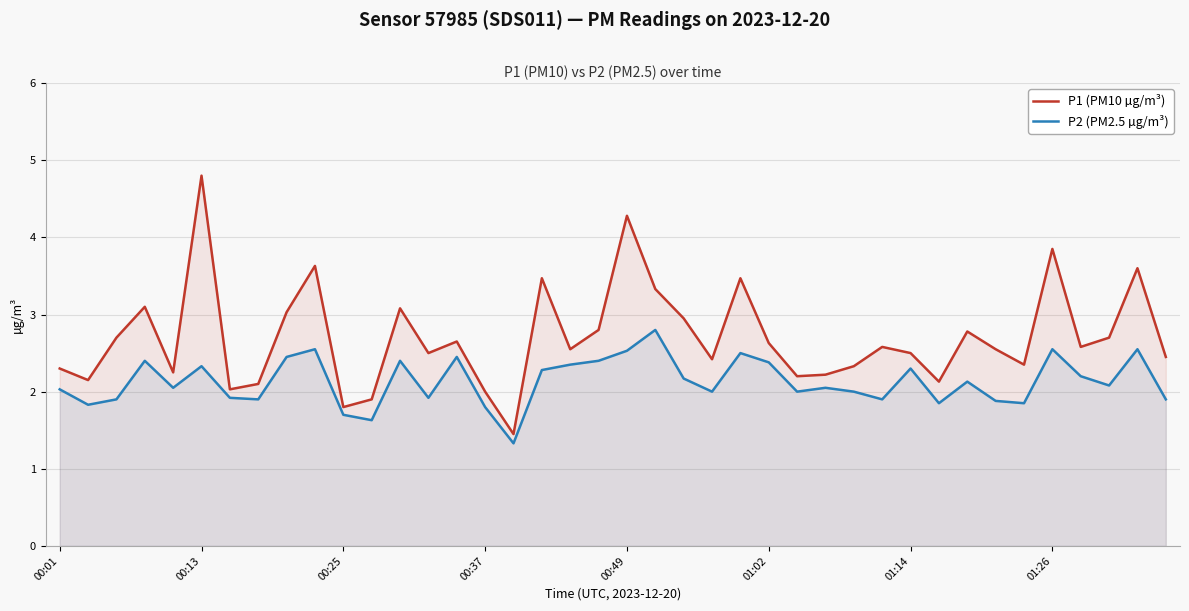

How many values in the P2 (PM2.5 µg/m³) series are below 2?

14